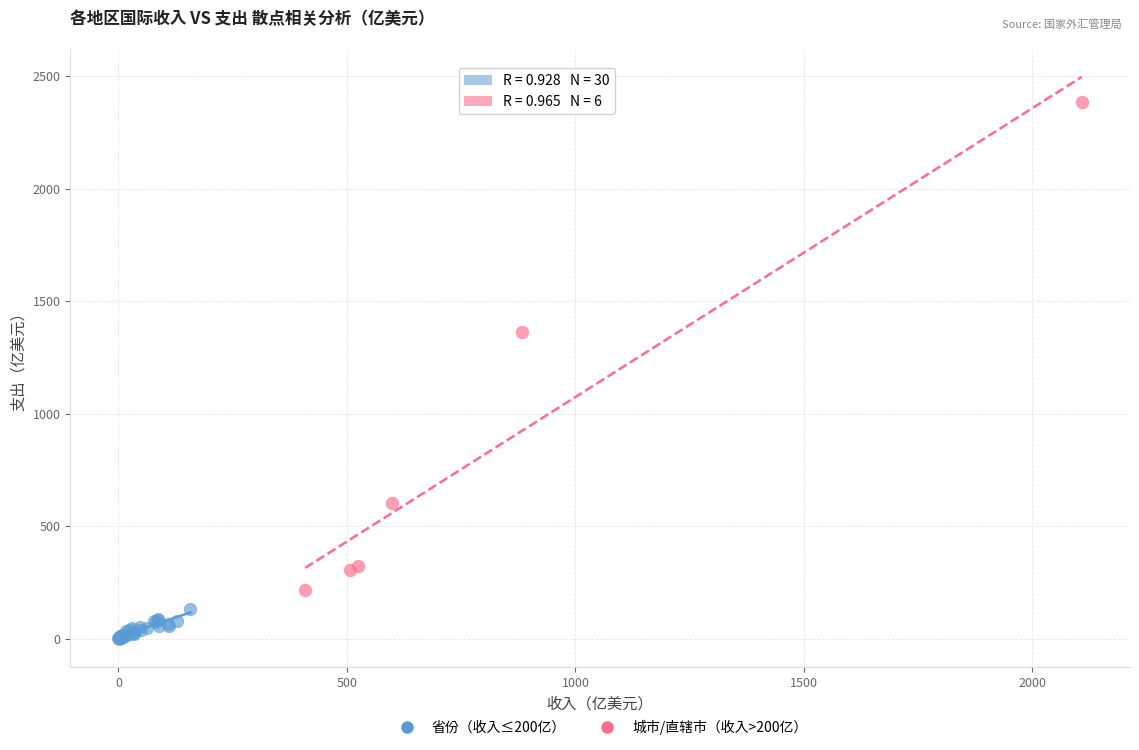

Which series has the largest Y range (max minus min)?

城市/直辖市（收入>200亿）